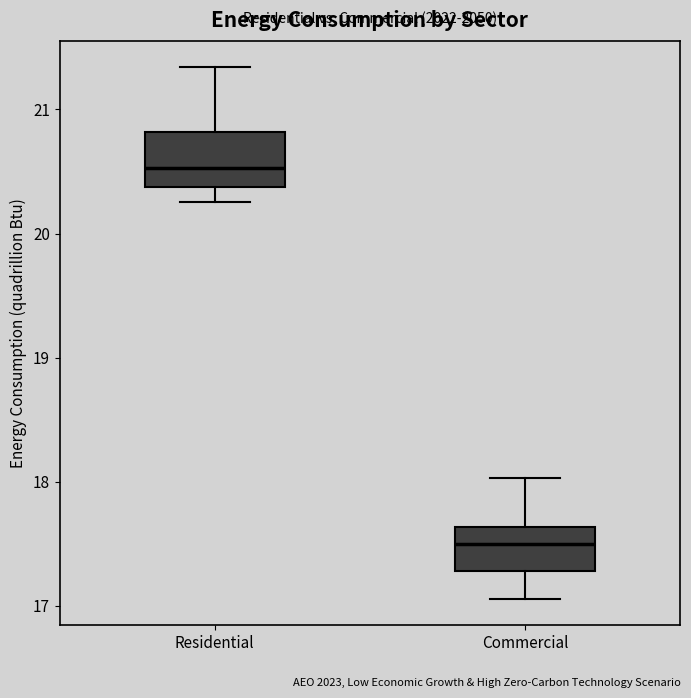

Reading left to right, read every box against the y-axis: the position of its median line, the range the box covers, and the ends of its whiskers. The values are not printed on the chart, so give them approximately, as read against the axis.

Residential: median 20.5, box 20.4 to 20.8, whiskers 20.3 to 21.3
Commercial: median 17.5, box 17.3 to 17.6, whiskers 17.1 to 18.0